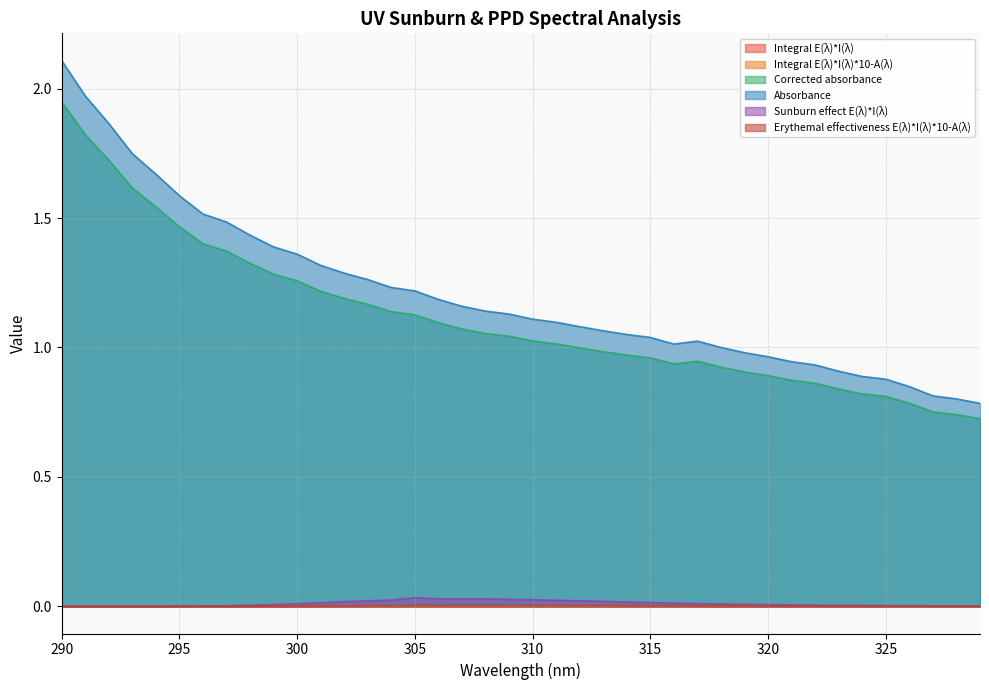

True or false: Integral E(λ)*I(λ)*10-A(λ) and Integral E(λ)*I(λ) intersect in this chart.

False